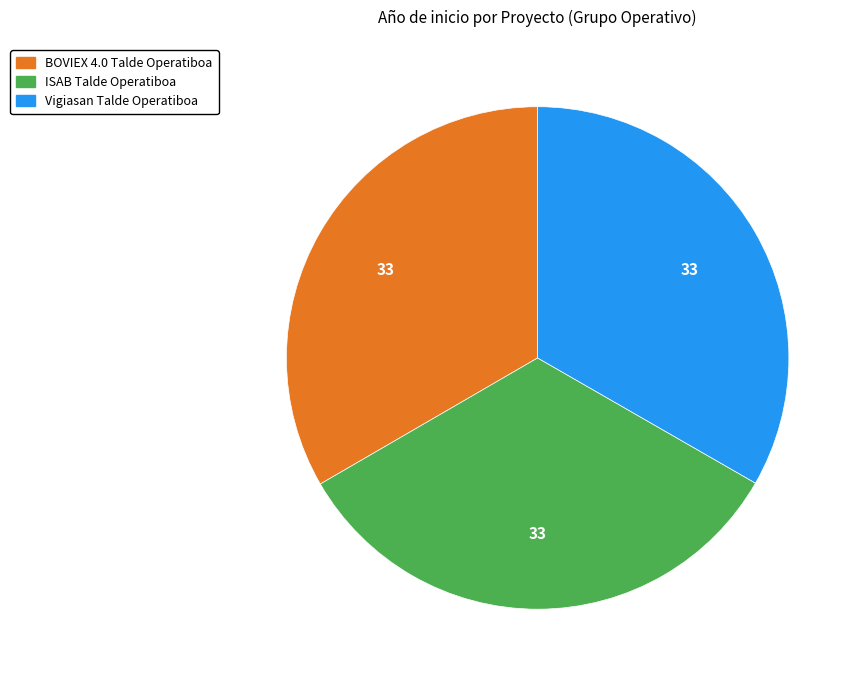

What is the ratio of the value at BOVIEX 4.0 Talde Operatiboa to the value at ISAB Talde Operatiboa?

1.0